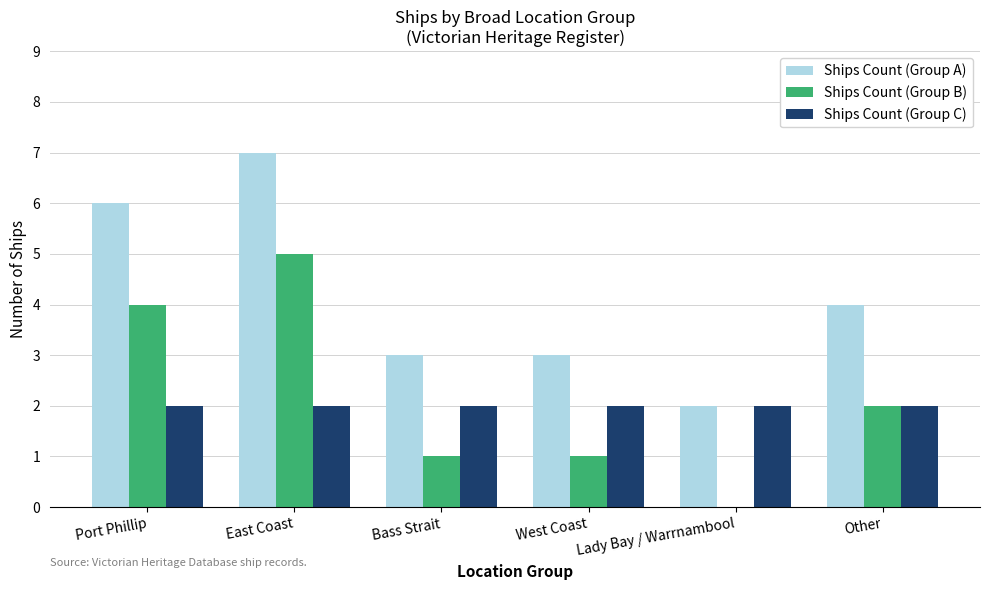

What is the maximum value for Ships Count (Group A)?

7